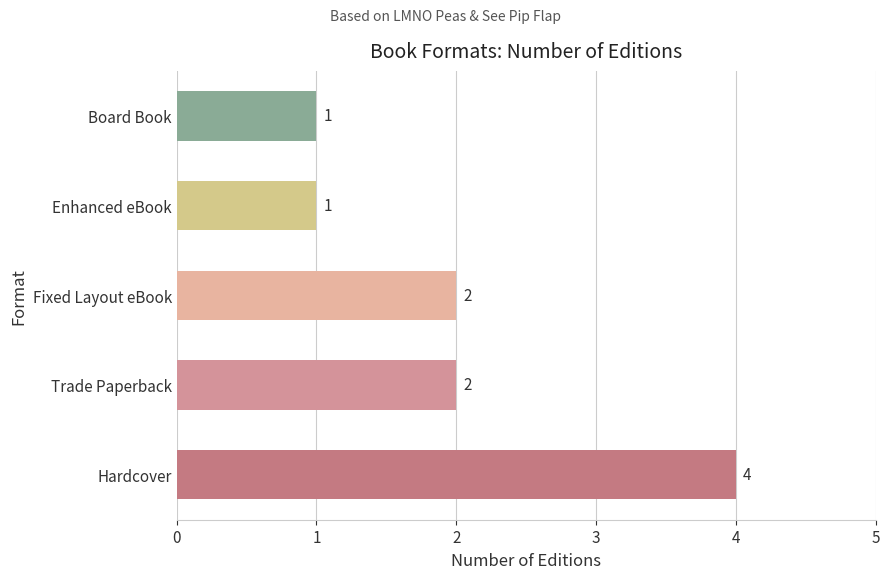

The value at Enhanced eBook is 1. True or false?

True